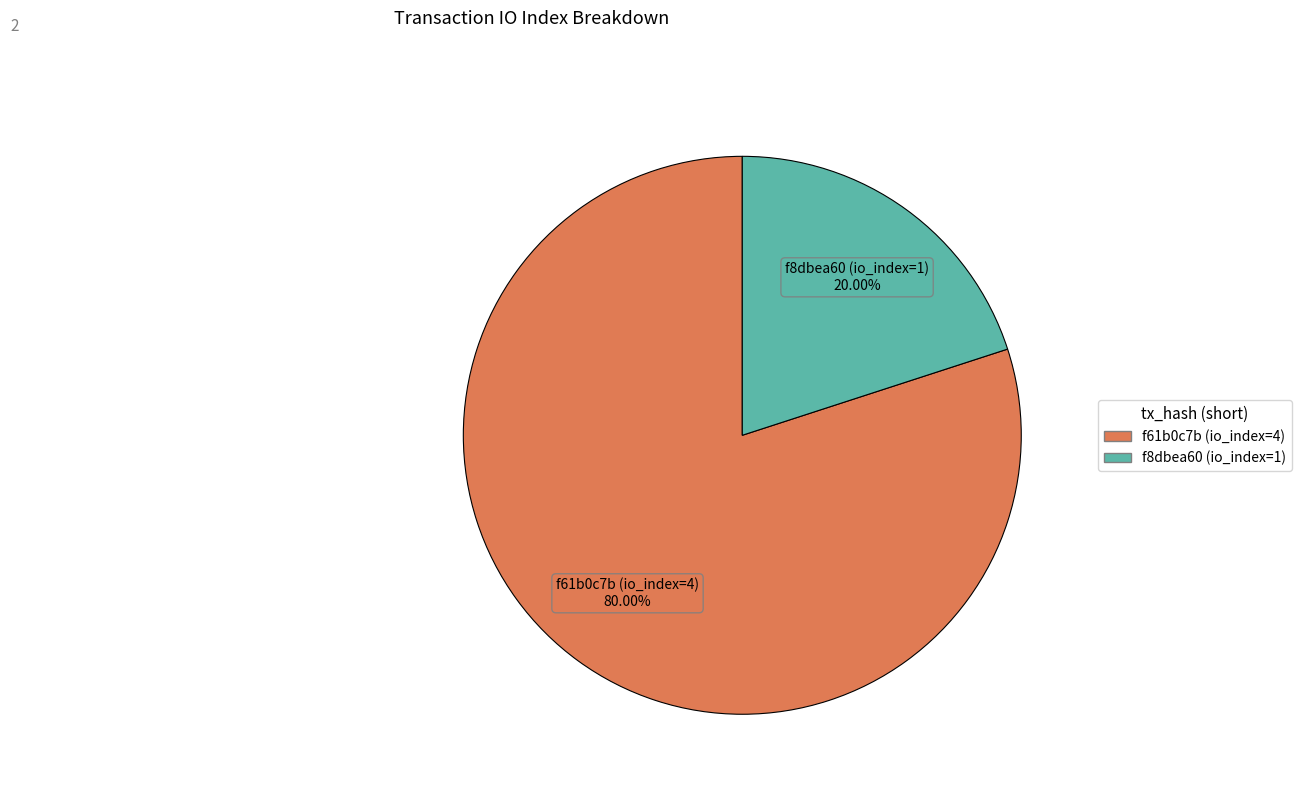

How many segments does this pie chart have?

2